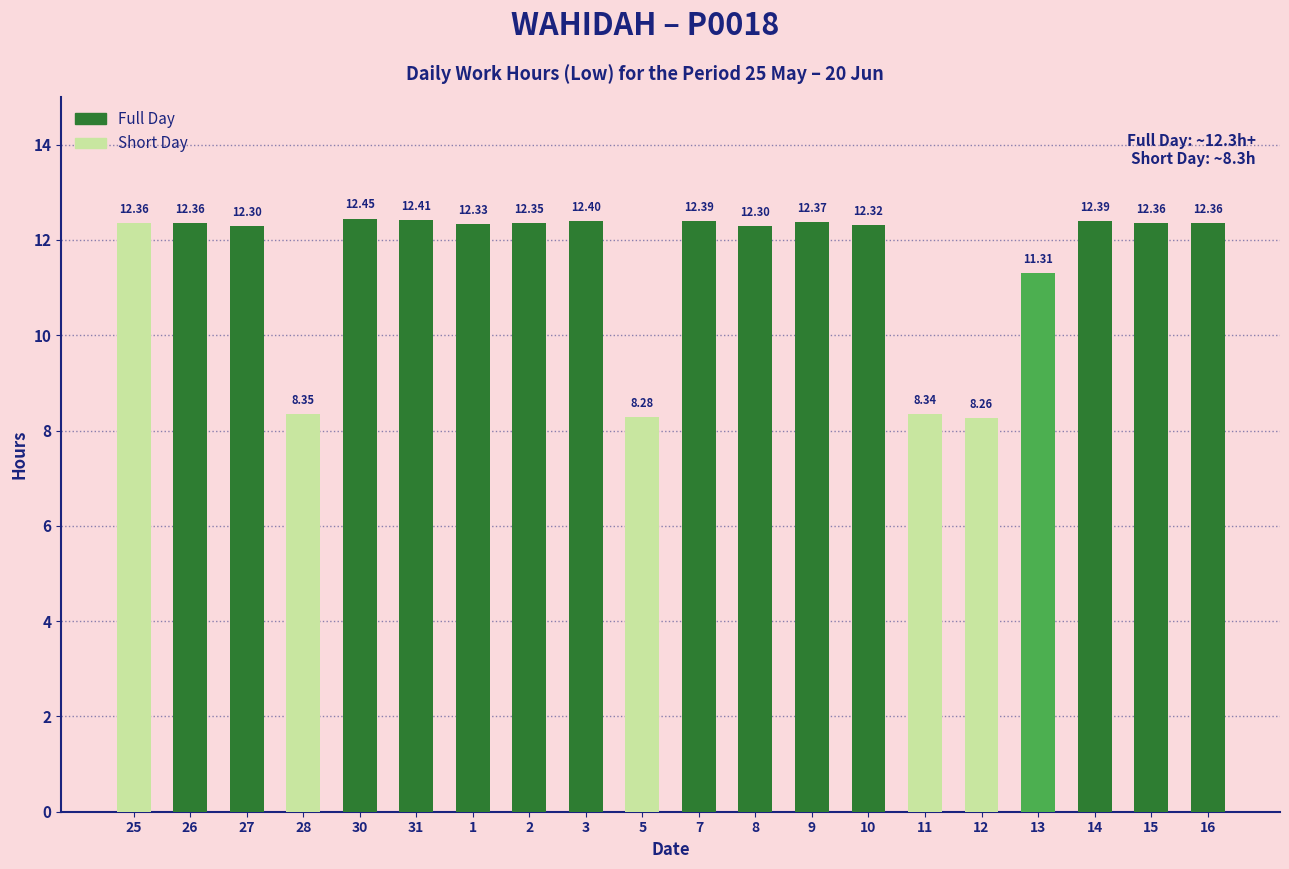

True or false: the data shows 1.8 at 28.

False